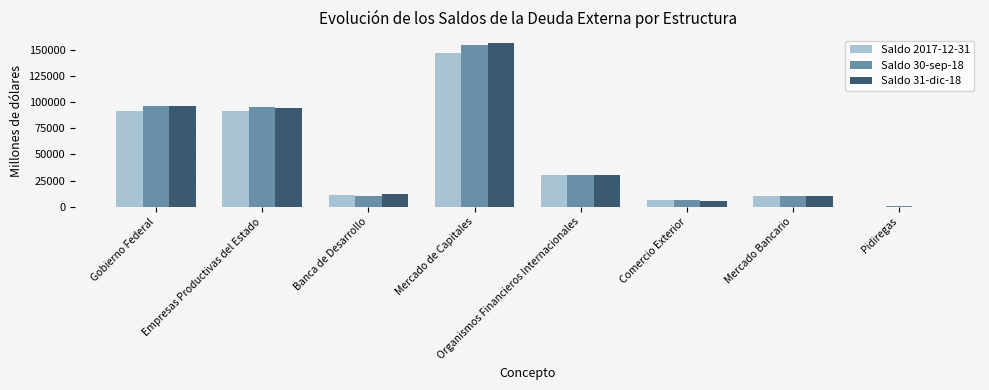

Is the value of Saldo 30-sep-18 at Gobierno Federal greater than the value of Saldo 31-dic-18 at Banca de Desarrollo?

Yes